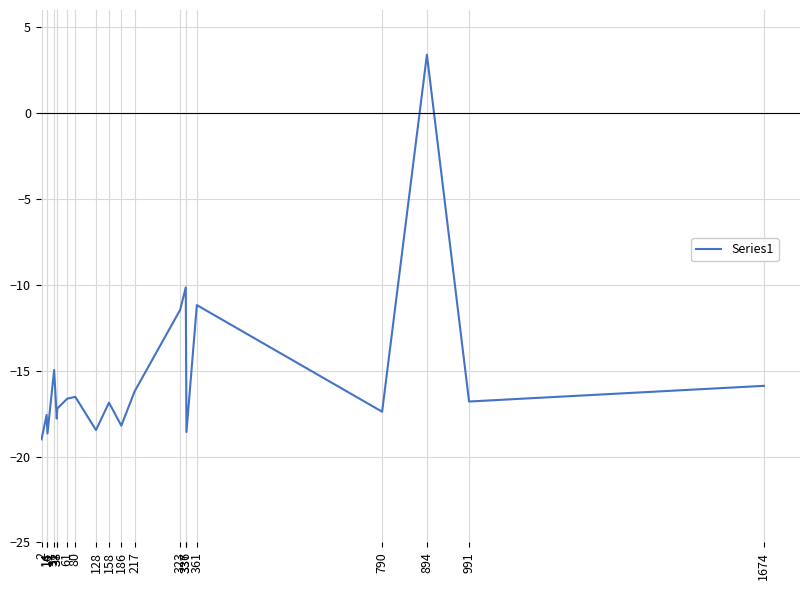

What is the minimum value shown in the chart?

-19.0